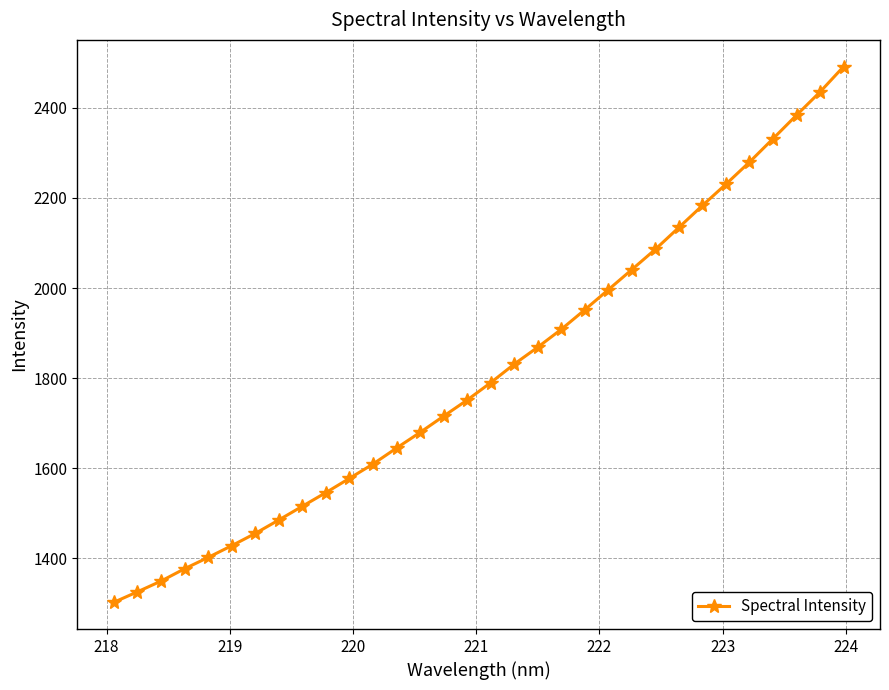

What is the difference between the maximum and second lowest values?

1165.4